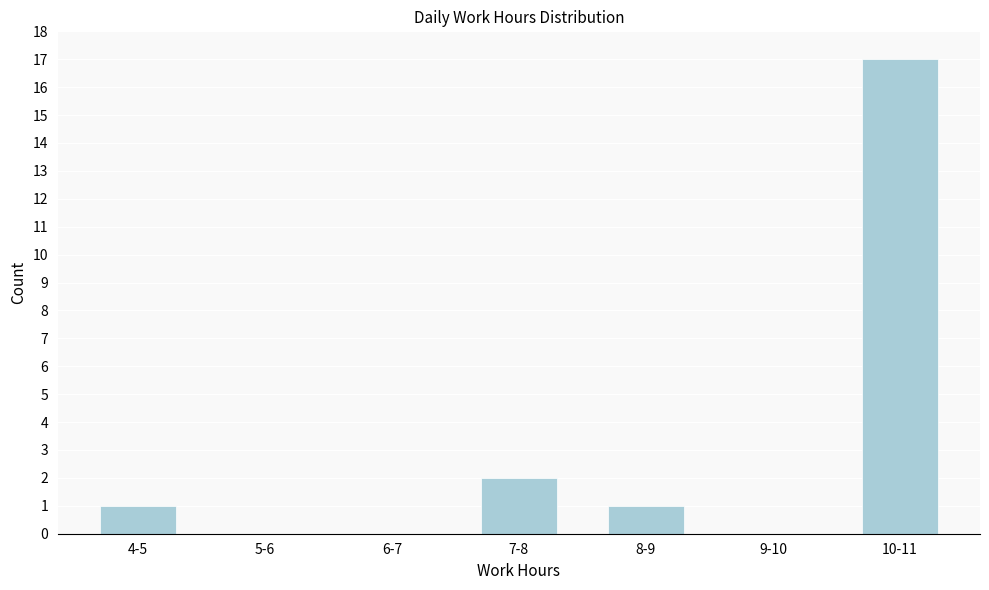

Reading left to right, what are all the values shown in this chart?

4-5=1	5-6=0	6-7=0	7-8=2	8-9=1	9-10=0	10-11=17